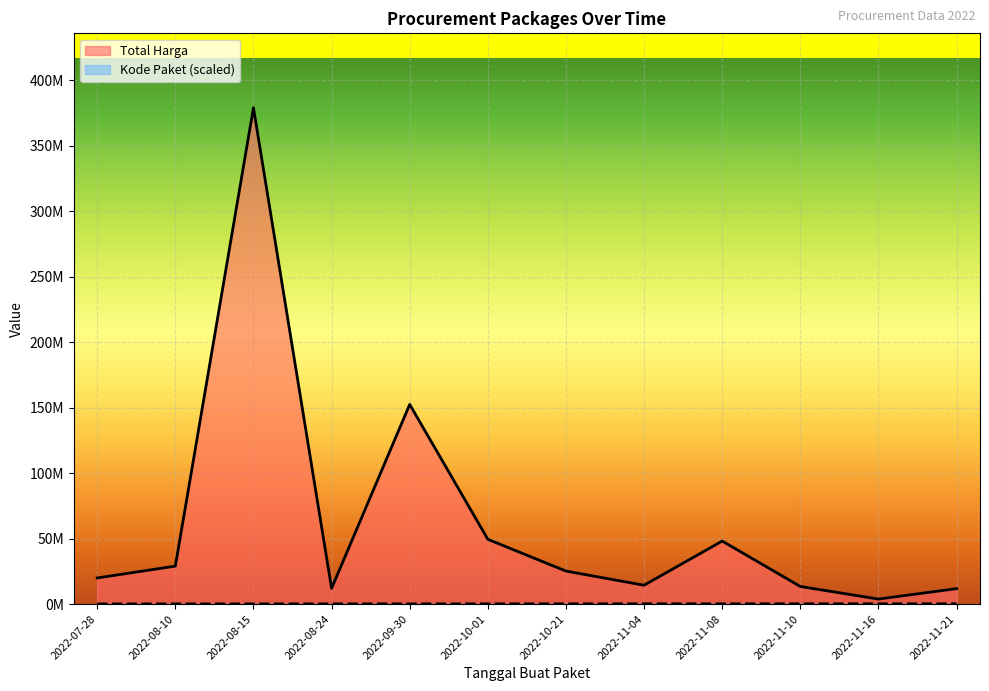

True or false: Kode Paket and Total Harga cross at least once.

False